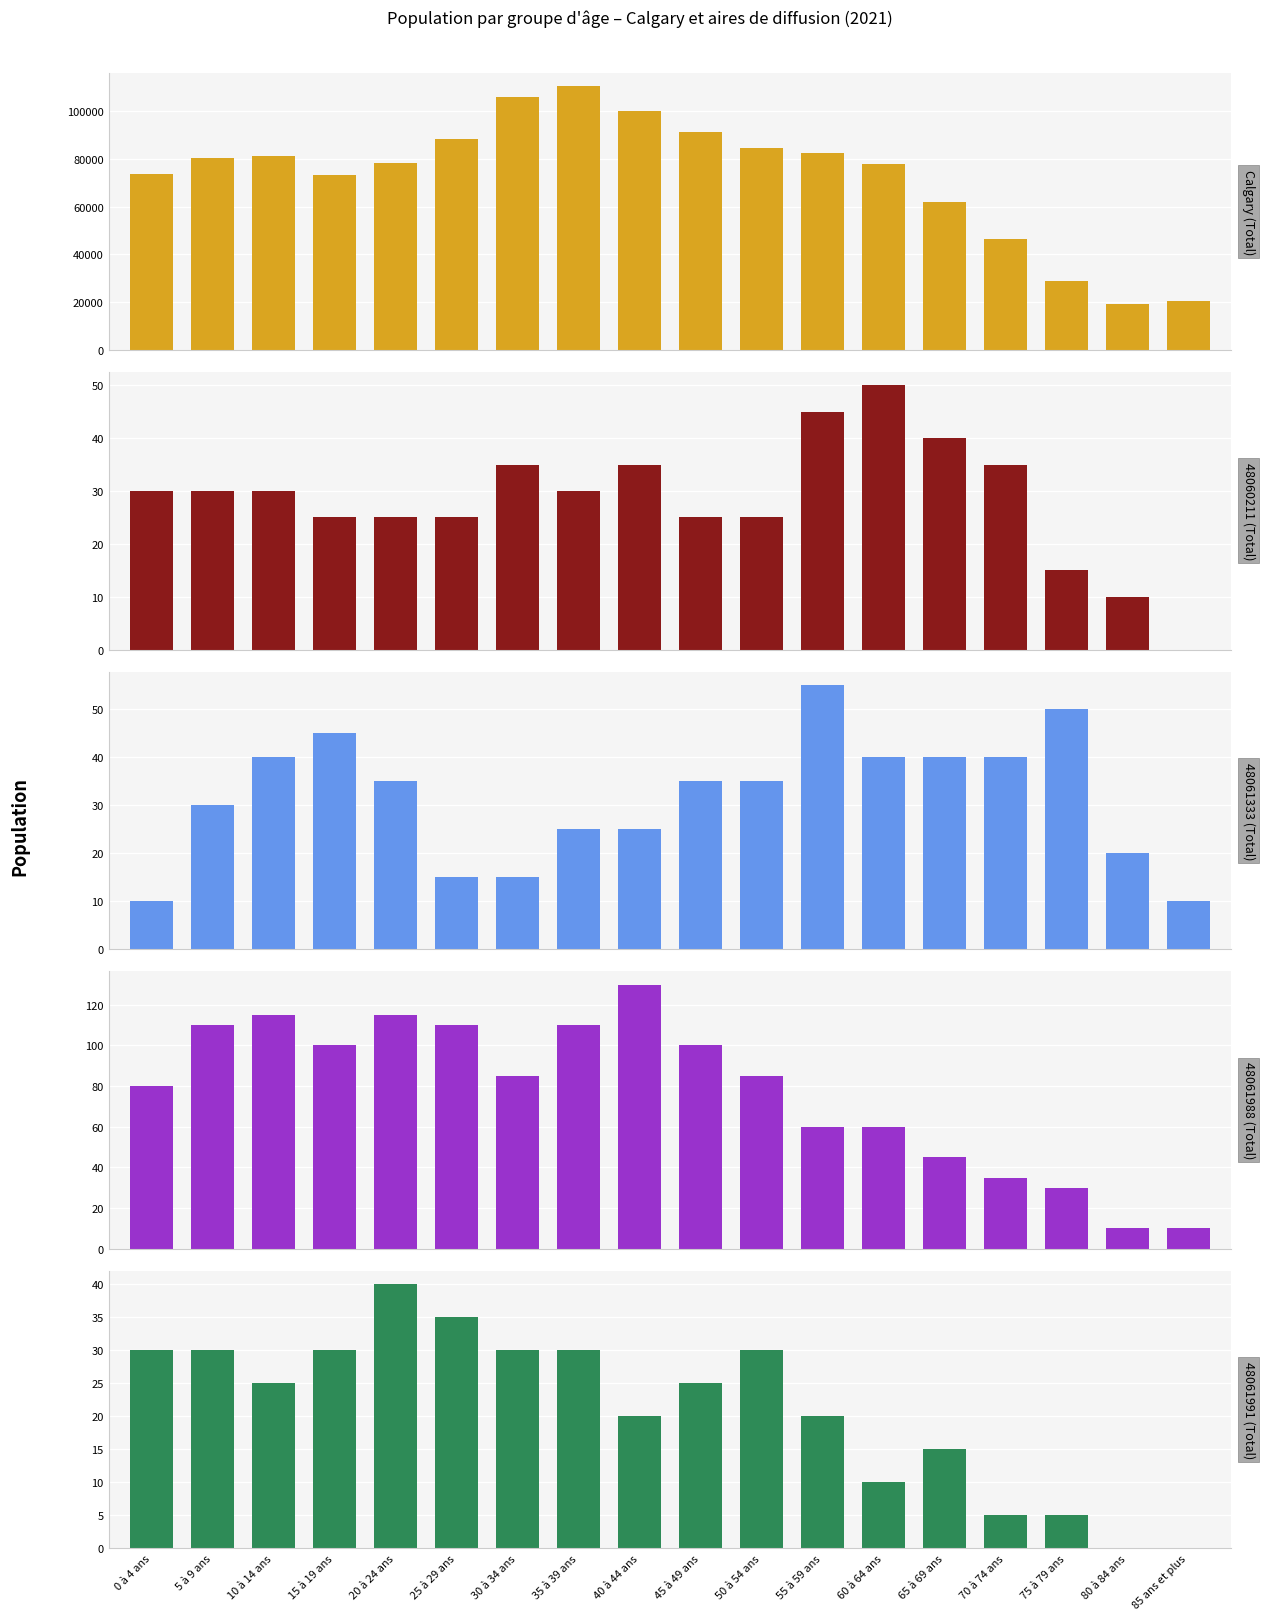

Reading left to right, transcribe all the data shown in this chart.

Calgary (Total): 73840	80585	81425	73490	78365	88385	105960	110765	100080	91385	84725	82570	77790	62120	46495	28965	19405	20420
48060211 (Total): 30	30	30	25	25	25	35	30	35	25	25	45	50	40	35	15	10	0
48061333 (Total): 10	30	40	45	35	15	15	25	25	35	35	55	40	40	40	50	20	10
48061988 (Total): 80	110	115	100	115	110	85	110	130	100	85	60	60	45	35	30	10	10
48061991 (Total): 30	30	25	30	40	35	30	30	20	25	30	20	10	15	5	5	0	0